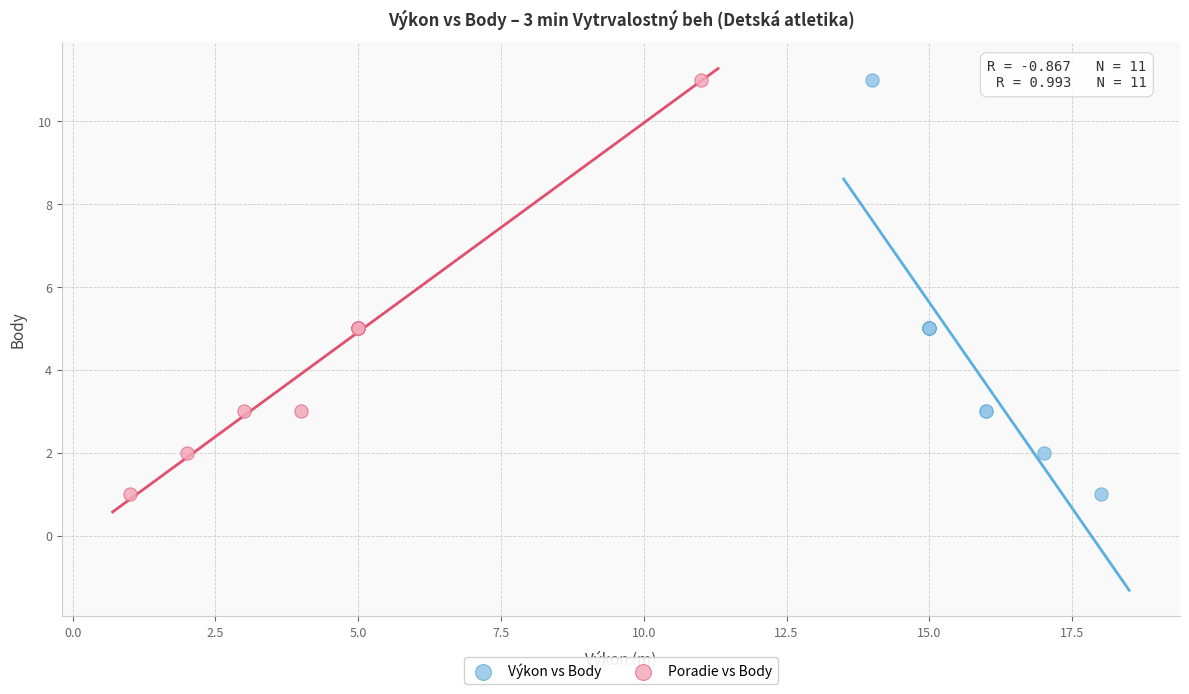

What are all the series names shown in the legend?

Výkon vs Body, Poradie vs Body